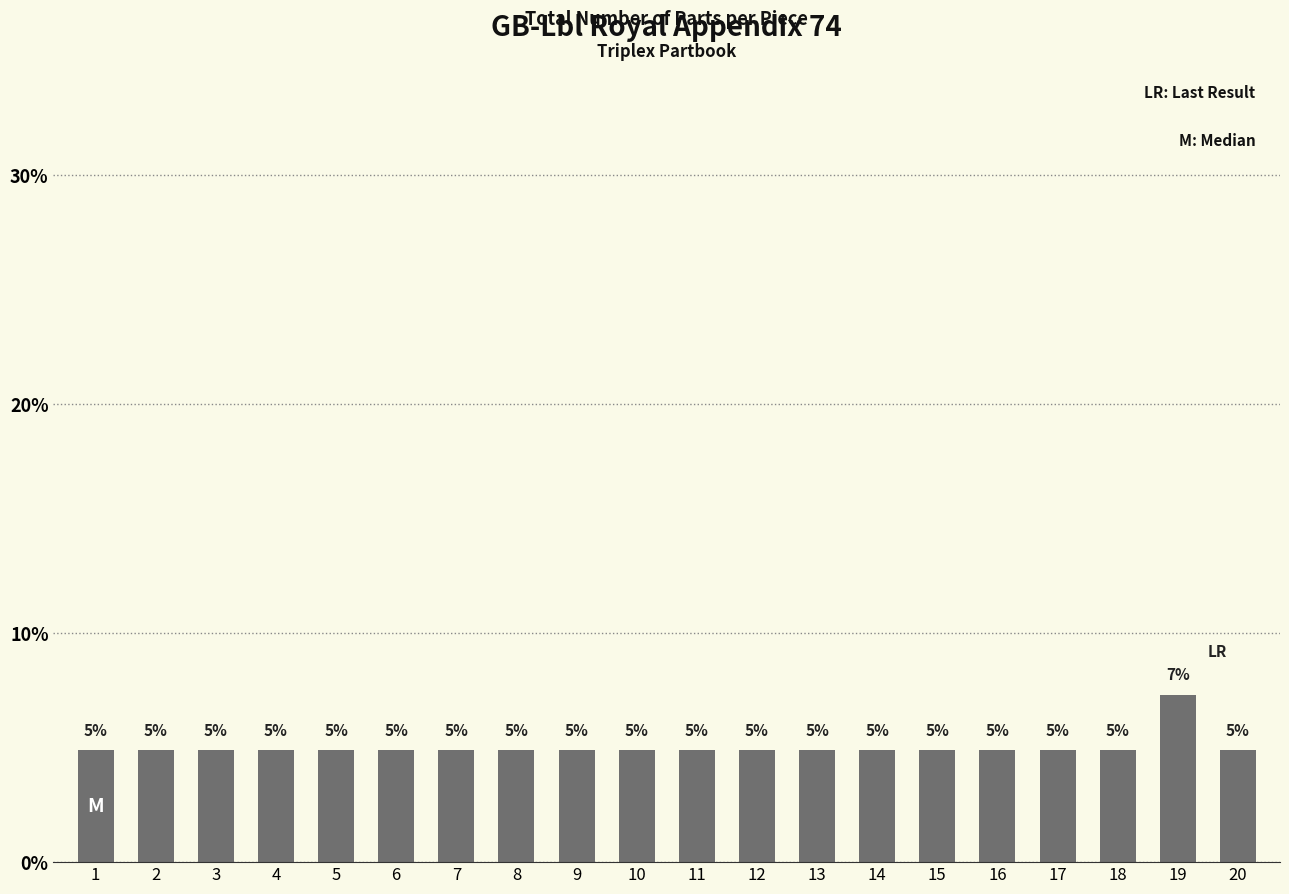

List the labels in order of value, largest first.

19, 1, 2, 3, 4, 5, 6, 7, 8, 9, 10, 11, 12, 13, 14, 15, 16, 17, 18, 20